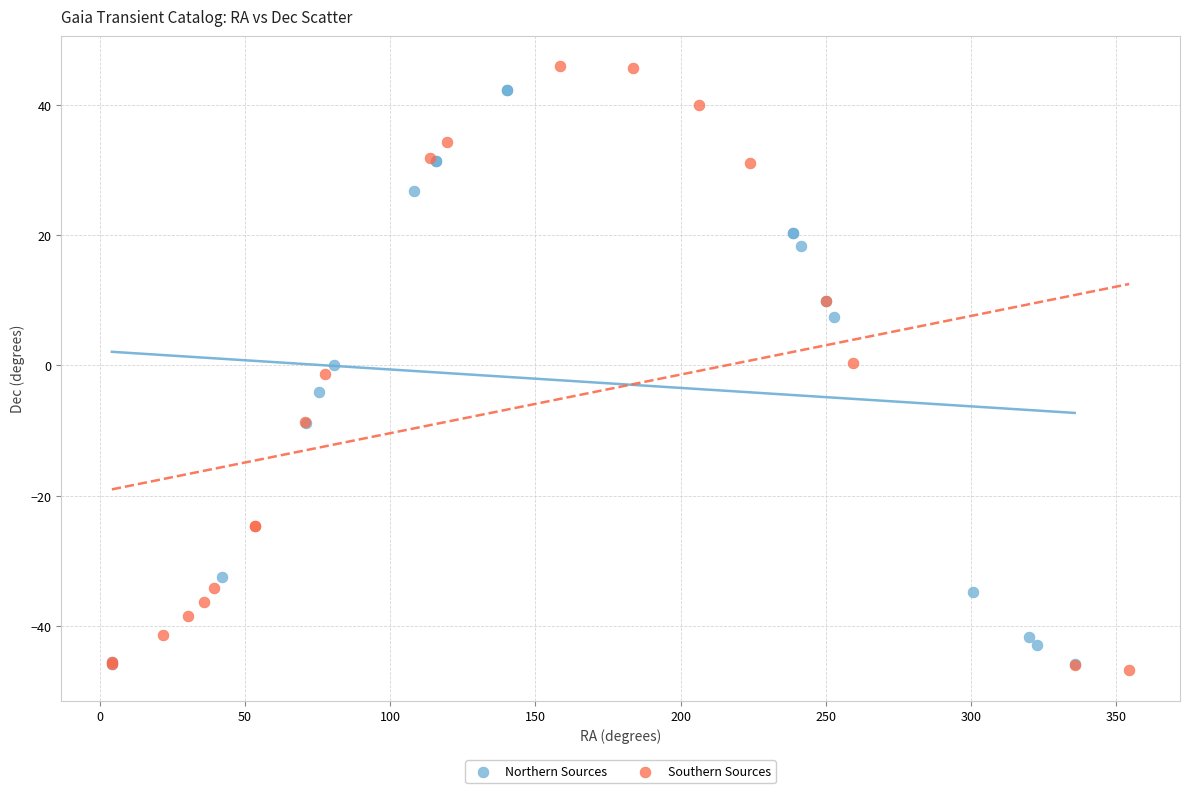

Which series reaches the maximum Y coordinate?

Southern Sources